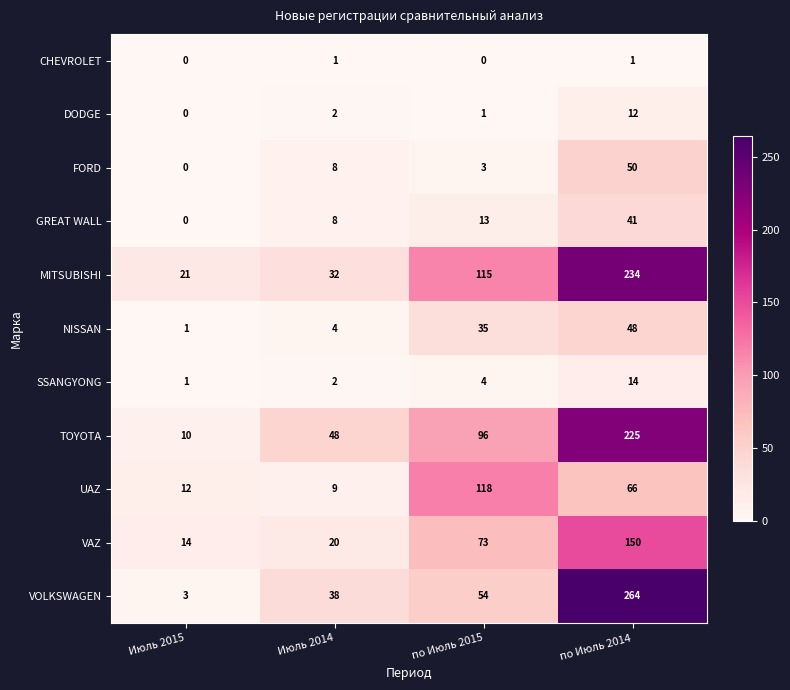

Rank the series at по Июль 2015 from highest to lowest value.

UAZ, MITSUBISHI, TOYOTA, VAZ, VOLKSWAGEN, NISSAN, GREAT WALL, SSANGYONG, FORD, DODGE, CHEVROLET